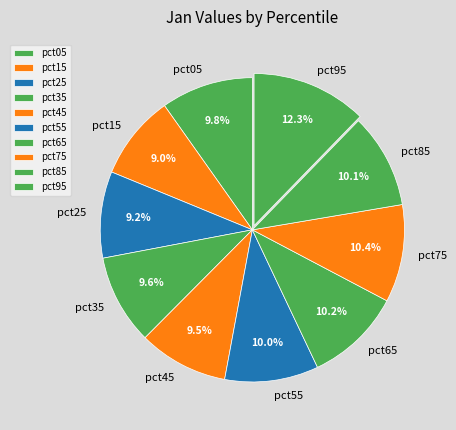

Which has a higher value, pct75 or pct45?

pct75